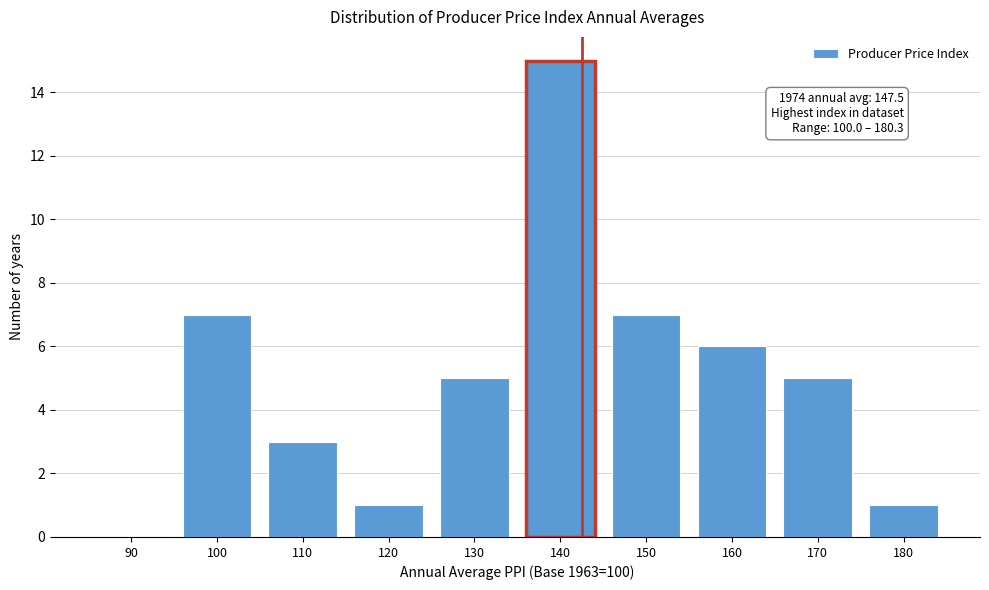

Reading left to right, list all the values displayed in this chart.

90=0	100=7	110=3	120=1	130=5	140=15	150=7	160=6	170=5	180=1